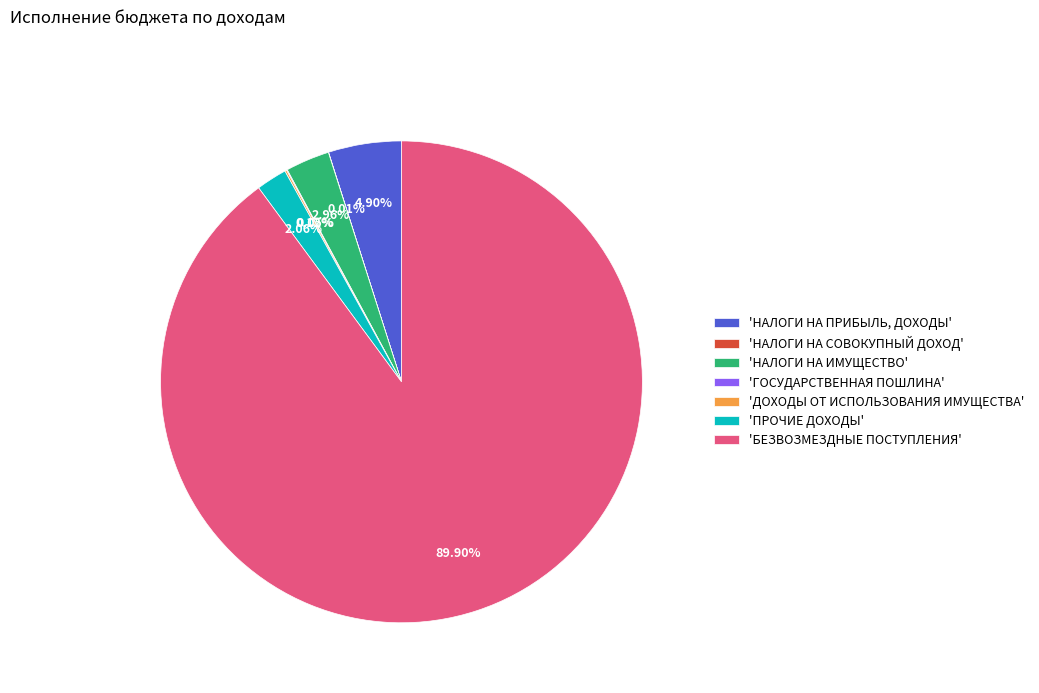

Which has a higher value, 'ПРОЧИЕ ДОХОДЫ' or 'НАЛОГИ НА ПРИБЫЛЬ, ДОХОДЫ'?

'НАЛОГИ НА ПРИБЫЛЬ, ДОХОДЫ'